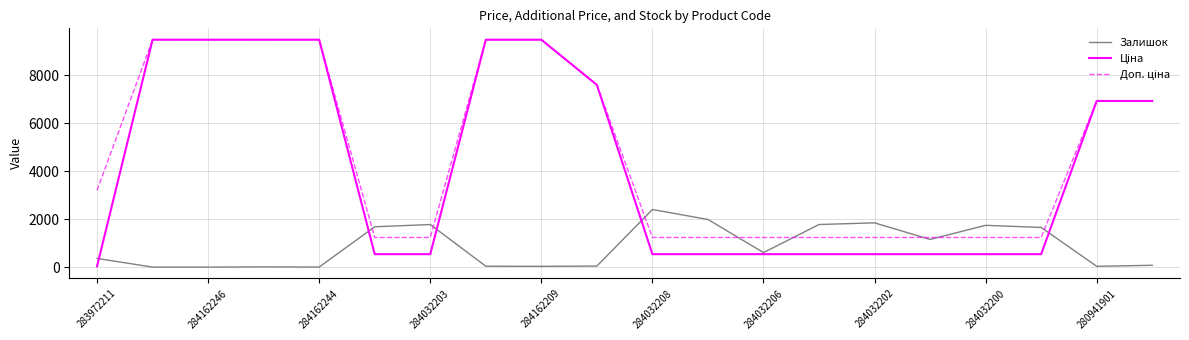

What is the greatest value displayed?

9480.1